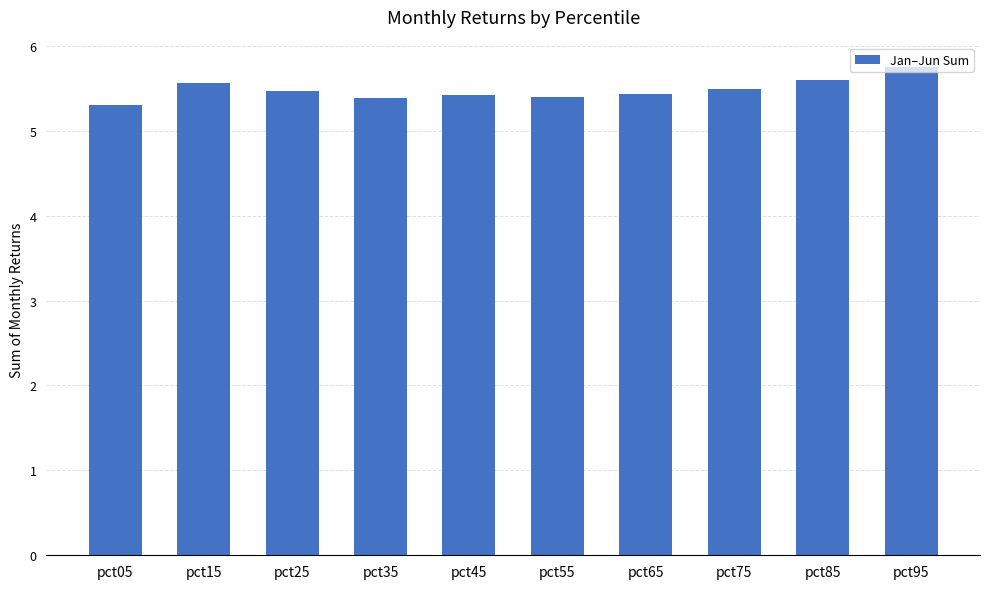

What is the maximum value shown in the chart?

5.8